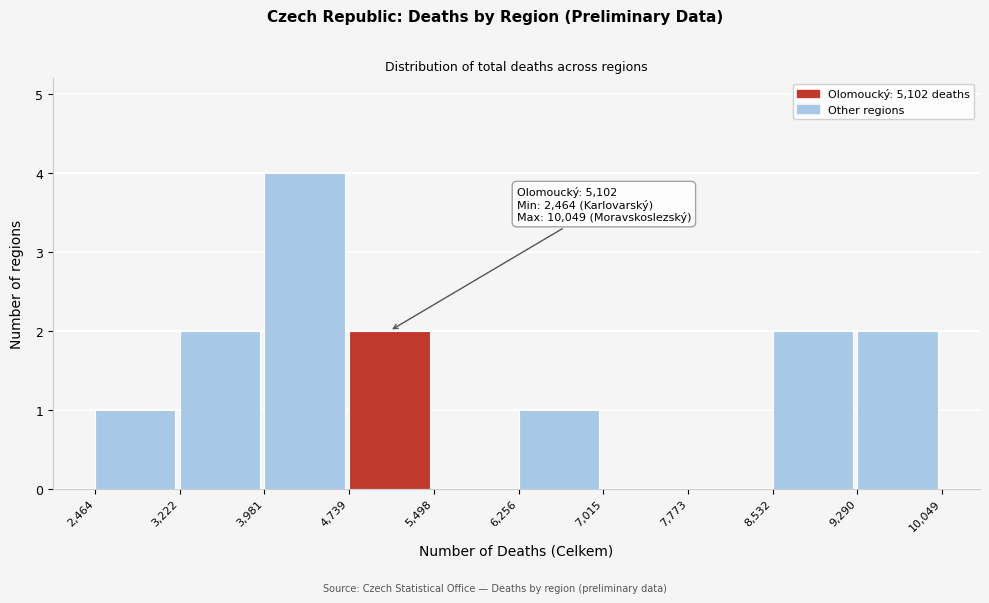

Which range on the x-axis has the tallest bar?

3,981 to 4,739